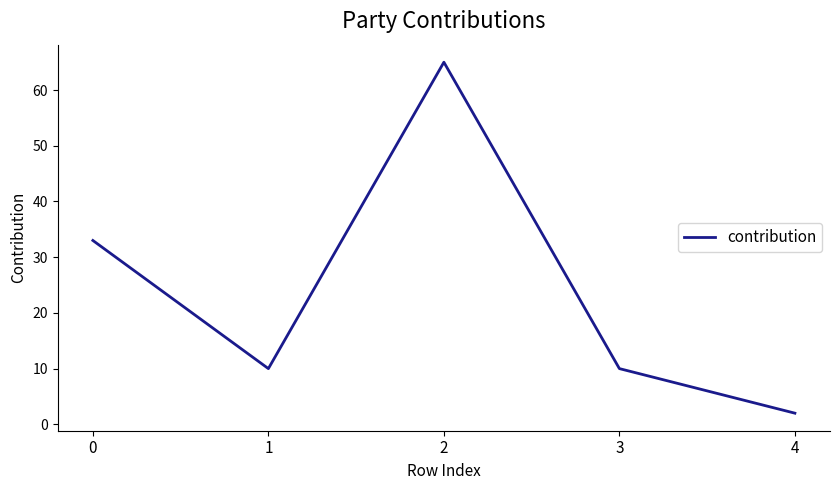

Reading right to left, transcribe all the data shown in this chart.

2	10	65	10	33